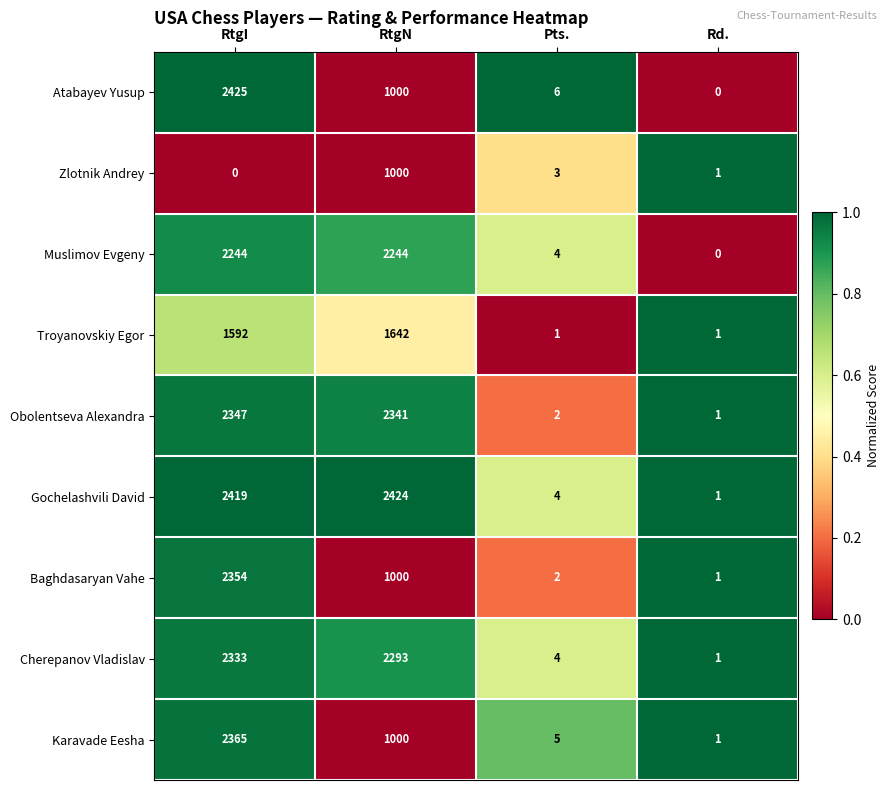

True or false: Troyanovskiy Egor has a value of 2 at Pts..

False